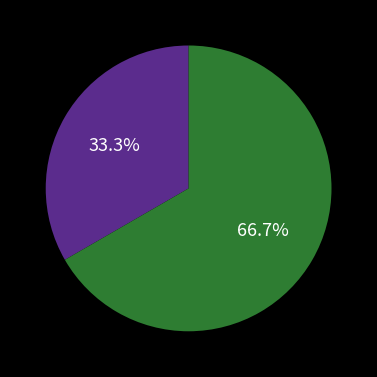

Does any single category account for the majority?

Yes